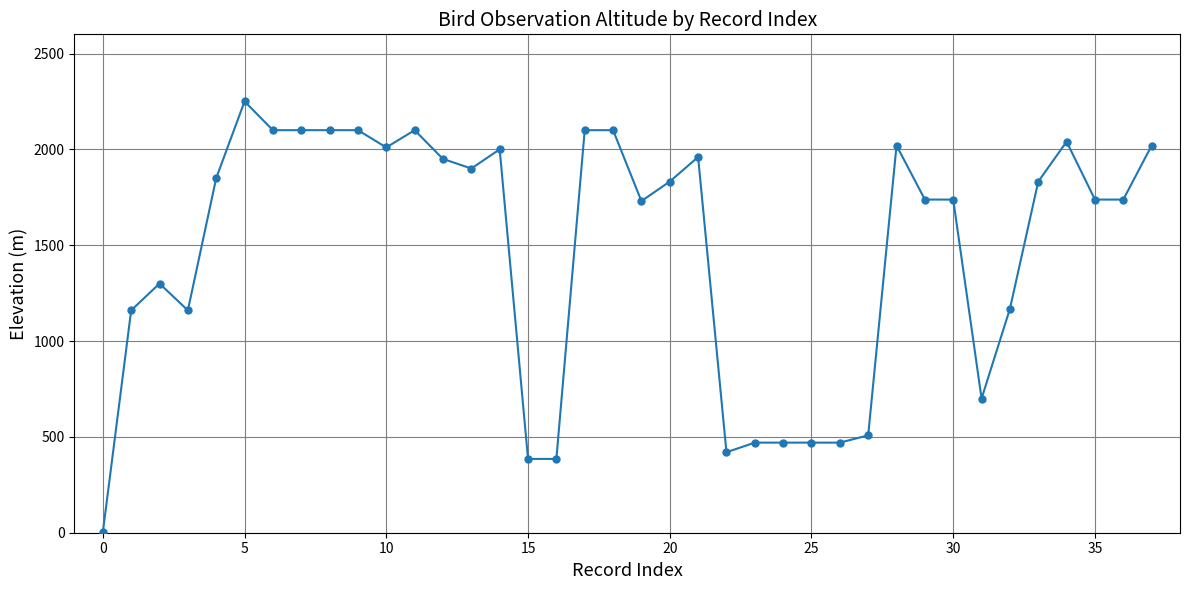

What is the greatest value displayed?

2250